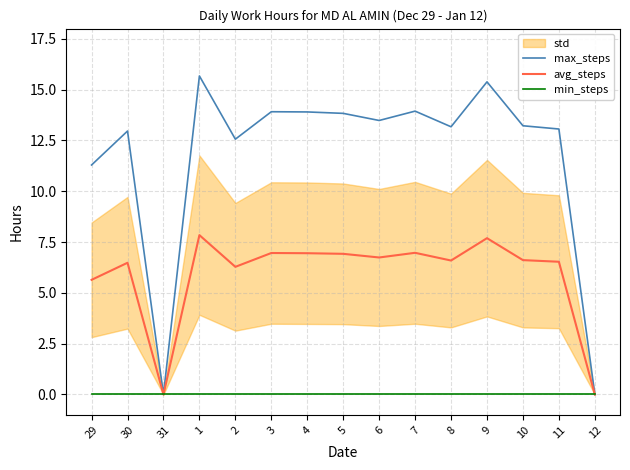

How many lines are shown in the chart?

3